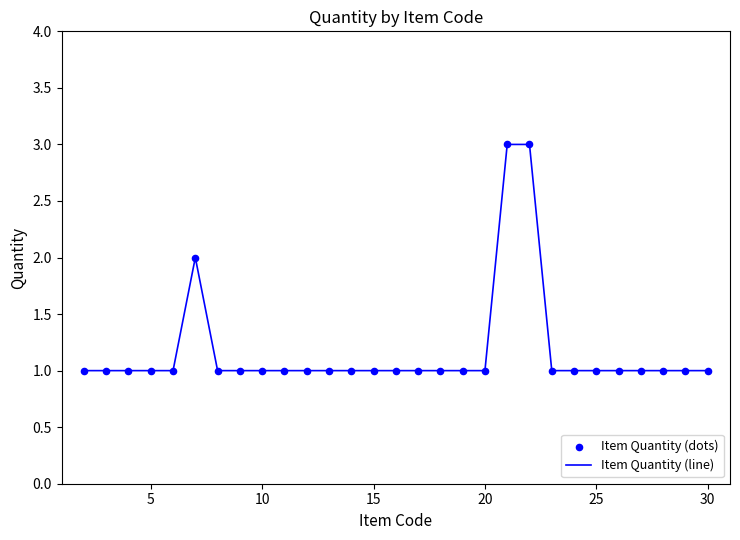

What is the maximum value shown in the chart?

3